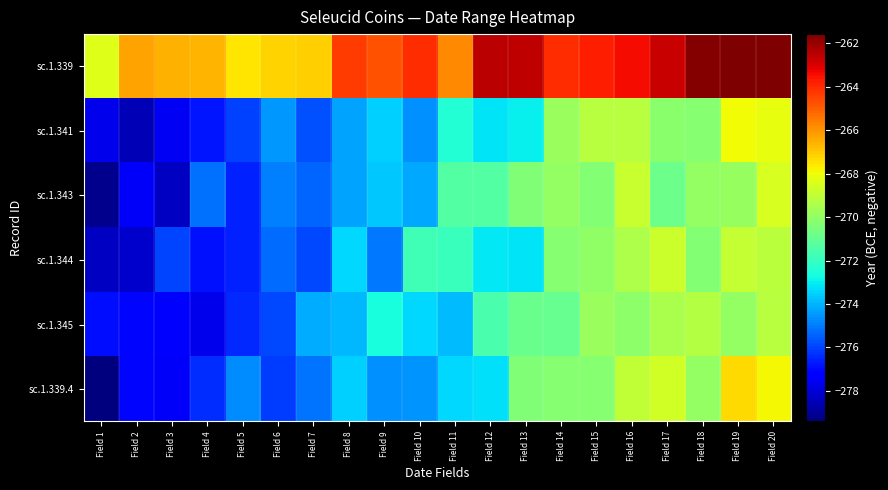

Reading left to right, extract all data points from this chart.

sc.1.339: Field 1=-268.4	Field 2=-266.3	Field 3=-266.6	Field 4=-266.6	Field 5=-267.6	Field 6=-267.2	Field 7=-267.1	Field 8=-264.3	Field 9=-264.7	Field 10=-264.1	Field 11=-265.8	Field 12=-262.5	Field 13=-262.6	Field 14=-264.1	Field 15=-263.8	Field 16=-263.4	Field 17=-262.7	Field 18=-261.7	Field 19=-261.6	Field 20=-261.6
sc.1.341: Field 1=-277.7	Field 2=-278.6	Field 3=-277.6	Field 4=-276.8	Field 5=-276.0	Field 6=-274.5	Field 7=-275.7	Field 8=-274.3	Field 9=-273.5	Field 10=-274.6	Field 11=-272.4	Field 12=-273.2	Field 13=-273.0	Field 14=-269.8	Field 15=-269.2	Field 16=-269.2	Field 17=-270.2	Field 18=-270.3	Field 19=-268.0	Field 20=-268.2
sc.1.343: Field 1=-279.1	Field 2=-277.5	Field 3=-278.3	Field 4=-275.2	Field 5=-276.6	Field 6=-274.9	Field 7=-275.4	Field 8=-274.3	Field 9=-273.6	Field 10=-274.2	Field 11=-271.3	Field 12=-271.4	Field 13=-270.4	Field 14=-270.0	Field 15=-270.3	Field 16=-268.8	Field 17=-270.8	Field 18=-270.0	Field 19=-269.9	Field 20=-268.5
sc.1.344: Field 1=-278.3	Field 2=-278.2	Field 3=-276.0	Field 4=-276.9	Field 5=-276.6	Field 6=-275.2	Field 7=-275.9	Field 8=-273.4	Field 9=-275.1	Field 10=-271.8	Field 11=-271.9	Field 12=-273.1	Field 13=-273.2	Field 14=-270.2	Field 15=-270.0	Field 16=-269.4	Field 17=-268.8	Field 18=-270.3	Field 19=-269.0	Field 20=-269.2
sc.1.345: Field 1=-276.9	Field 2=-277.1	Field 3=-277.5	Field 4=-277.7	Field 5=-276.5	Field 6=-275.9	Field 7=-274.2	Field 8=-273.9	Field 9=-272.6	Field 10=-273.3	Field 11=-273.9	Field 12=-271.6	Field 13=-270.9	Field 14=-271.0	Field 15=-269.8	Field 16=-270.1	Field 17=-269.5	Field 18=-269.3	Field 19=-270.0	Field 20=-269.2
sc.1.339.4: Field 1=-279.4	Field 2=-277.1	Field 3=-277.5	Field 4=-276.4	Field 5=-274.7	Field 6=-276.1	Field 7=-275.1	Field 8=-273.5	Field 9=-274.6	Field 10=-274.5	Field 11=-273.4	Field 12=-273.2	Field 13=-270.4	Field 14=-270.2	Field 15=-270.2	Field 16=-269.0	Field 17=-268.7	Field 18=-270.0	Field 19=-267.3	Field 20=-267.9